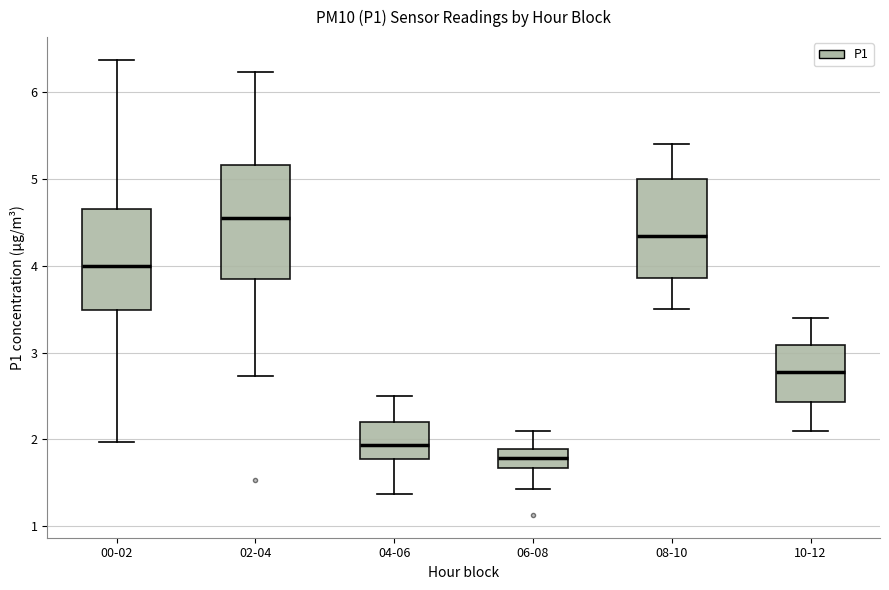

Comparing the boxes themselves (not the whiskers), which one is the tallest?

02-04